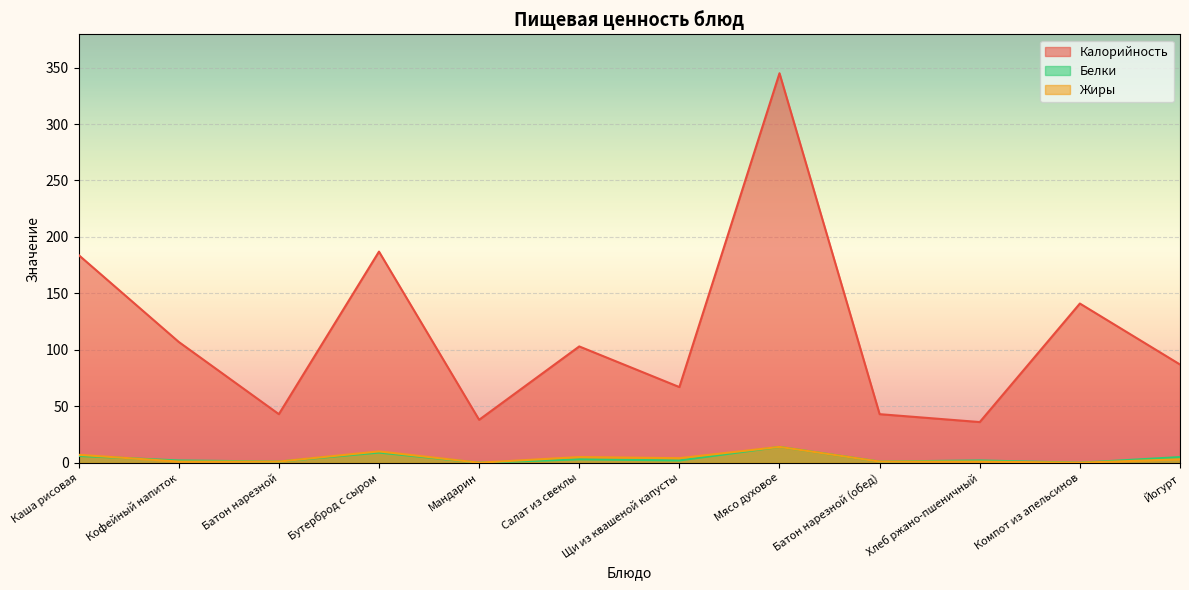

At how many categories does at least one series exceed 88?

6